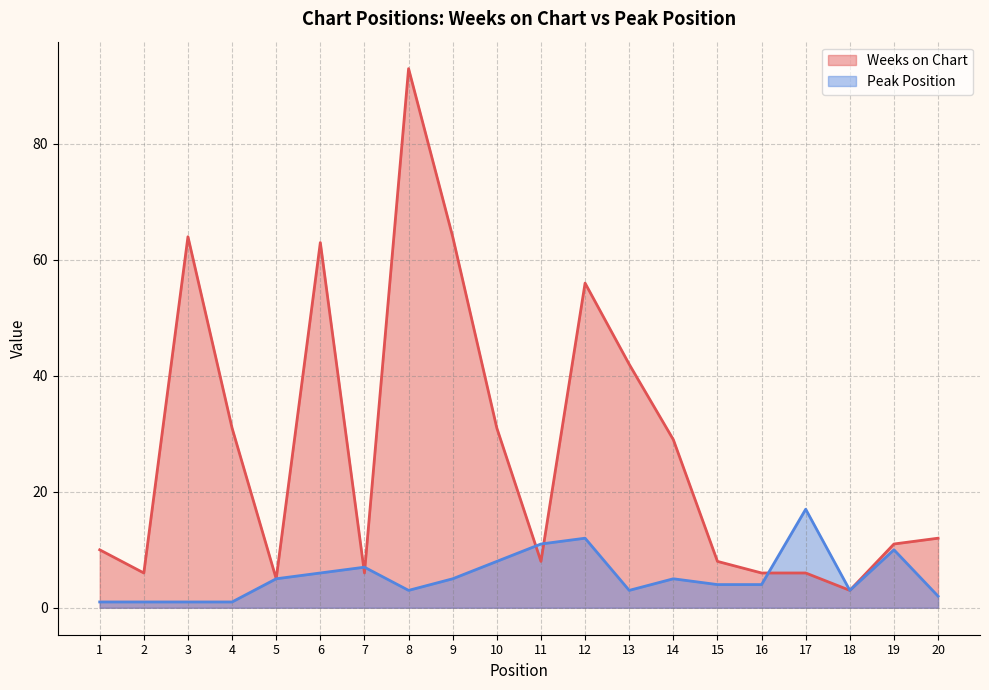

Rank the series at 9 from lowest to highest value.

Peak Position, Weeks on Chart